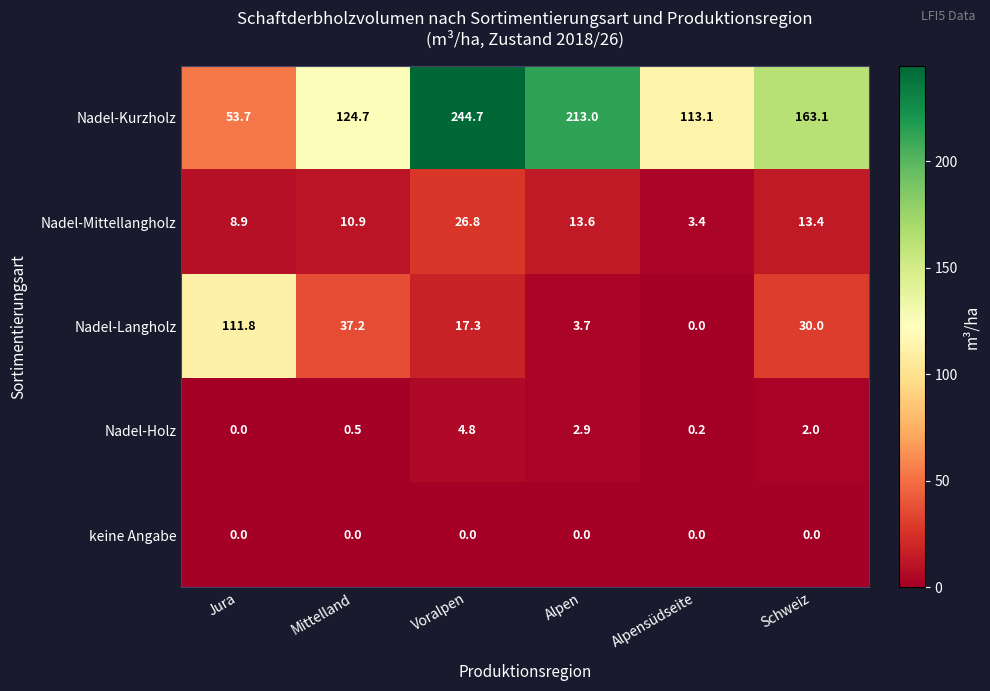

The value of Nadel-Kurzholz at Mittelland is 124.7. True or false?

True